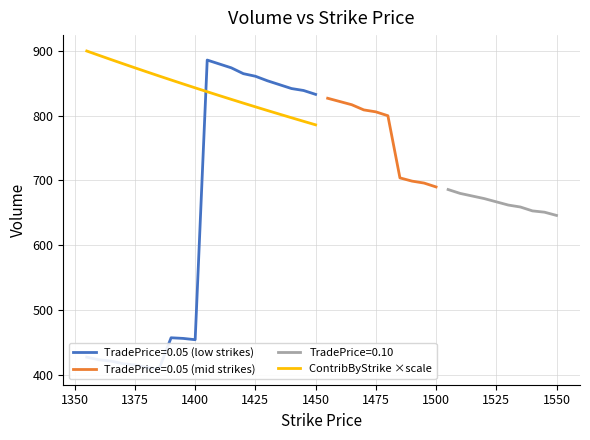

The ContribByStrike ×scale series shows 485.0 at 1450. True or false?

False